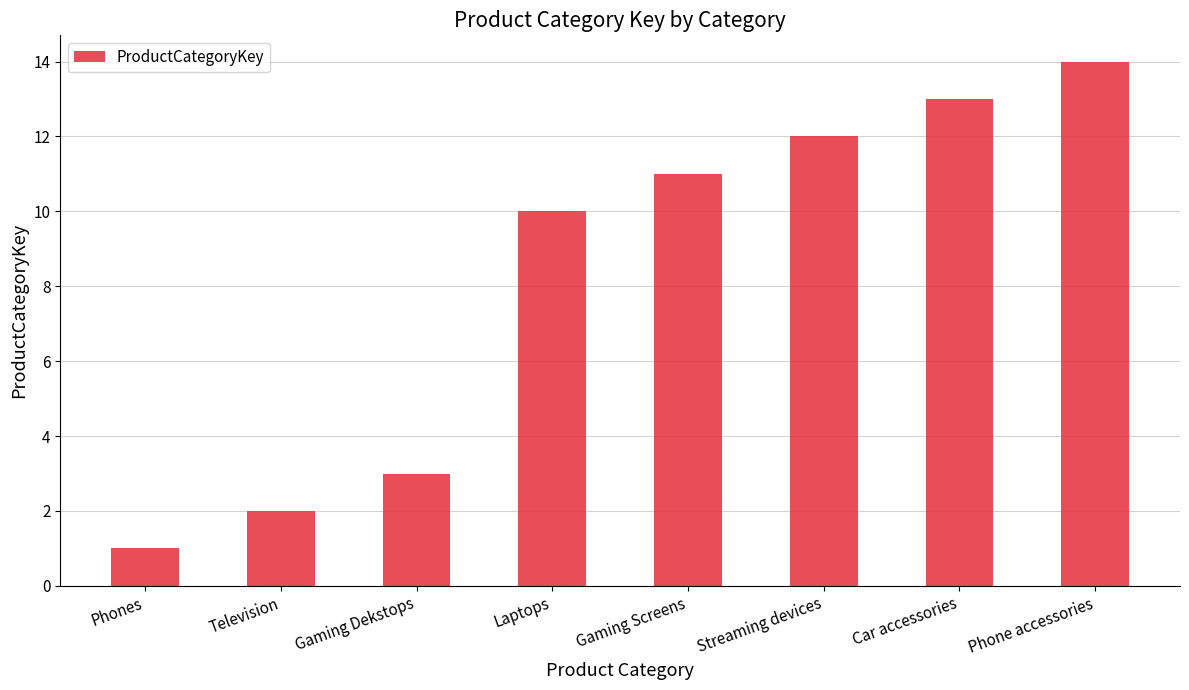

Which label corresponds to the smallest value in the chart?

Phones